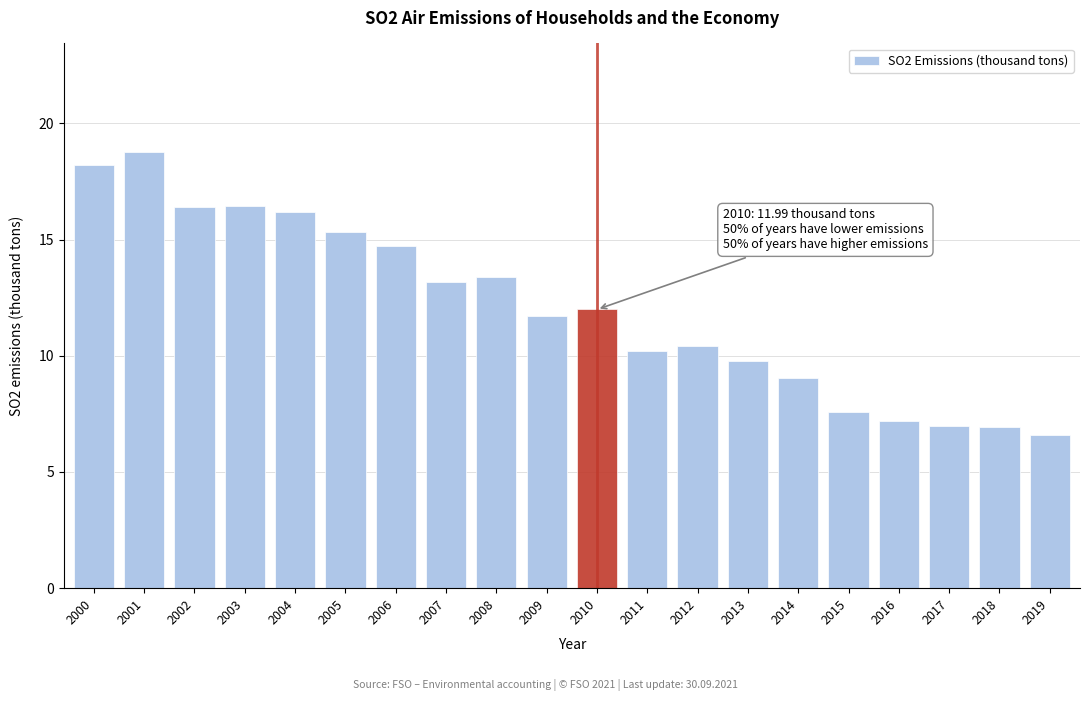

The value at 2011 is 10.2. True or false?

True